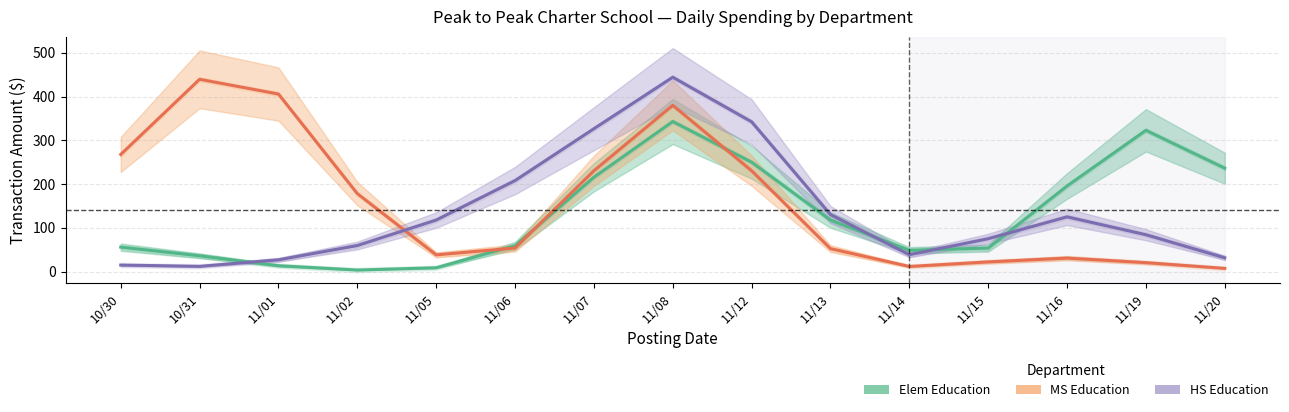

How many interior local peaks does the HS Education series have?

2